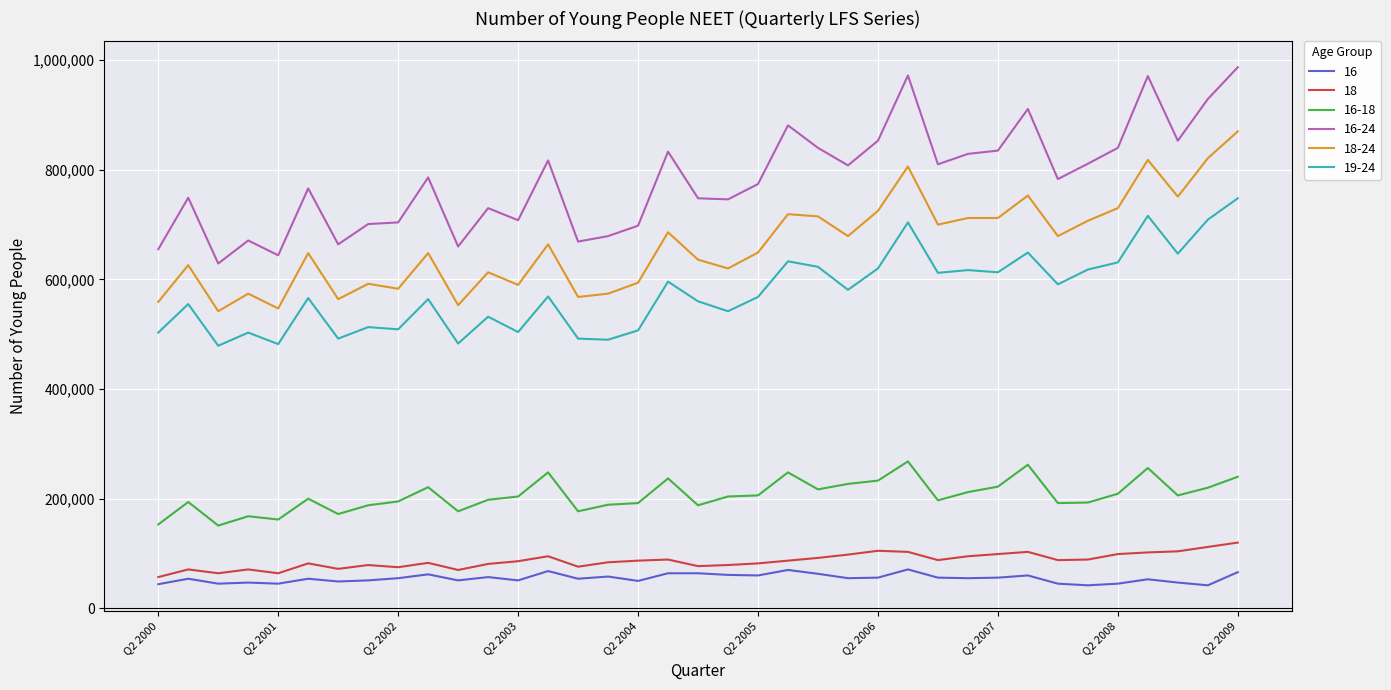

Which series has the largest range (max minus min)?

16-24